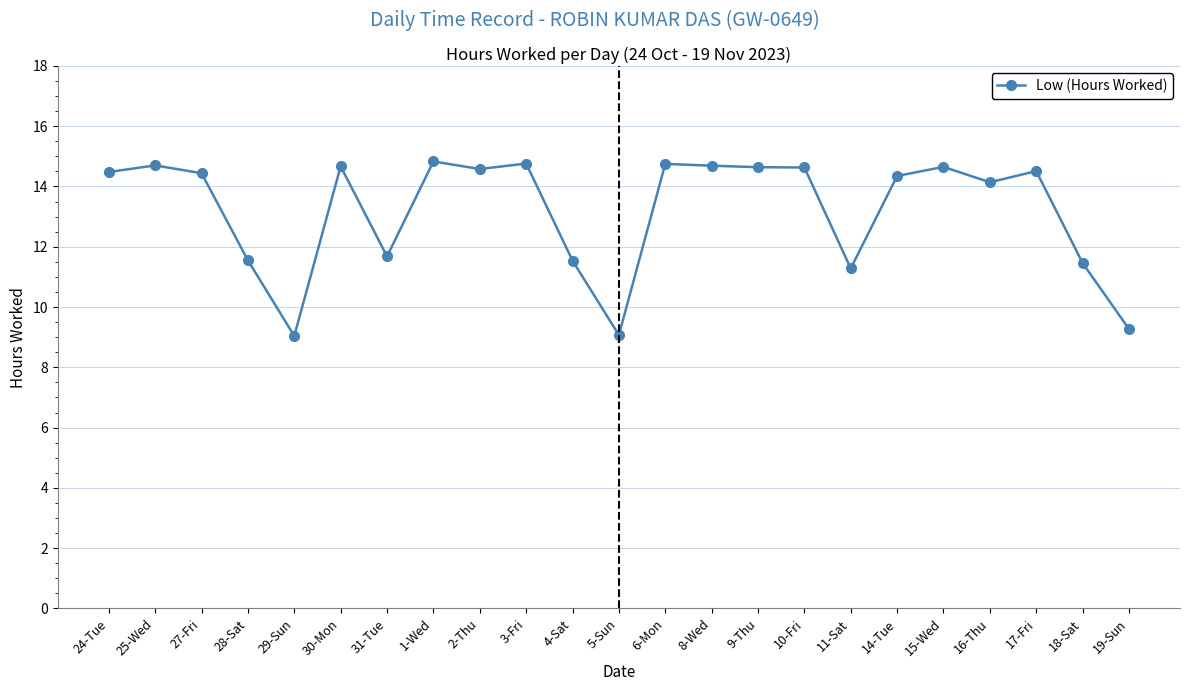

How many data points are above 14?

15